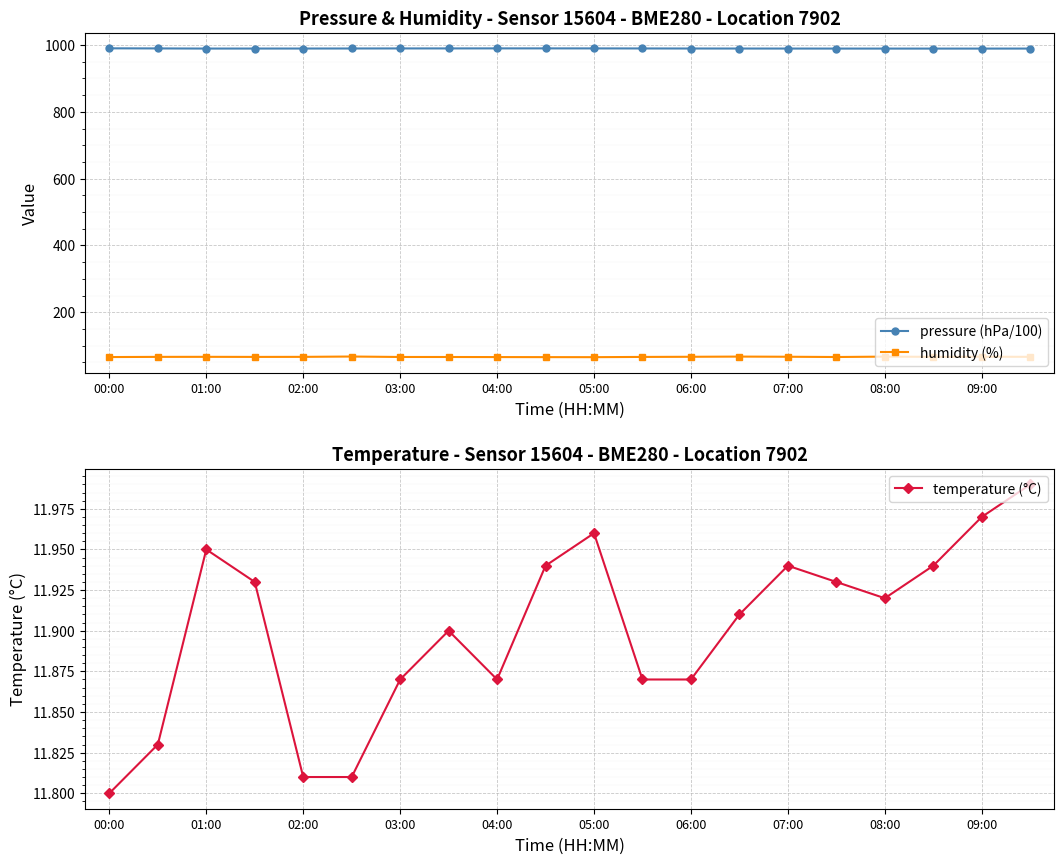

Which series has the largest total across all categories?

pressure (hPa/100)